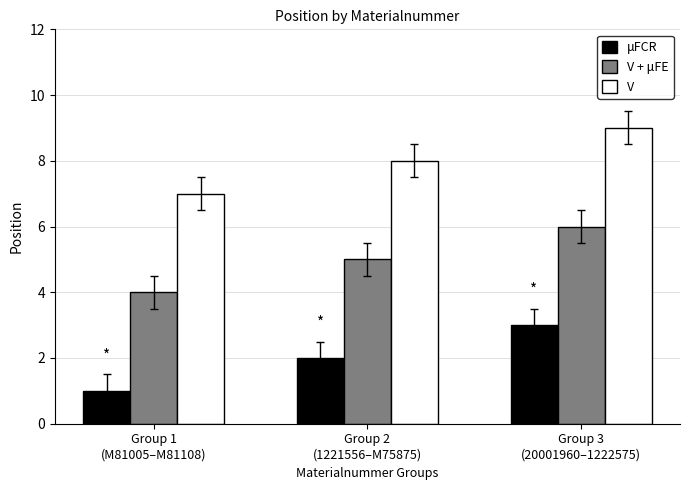

The value of V + μFE at Group 3
(20001960–1222575) is 6. True or false?

True